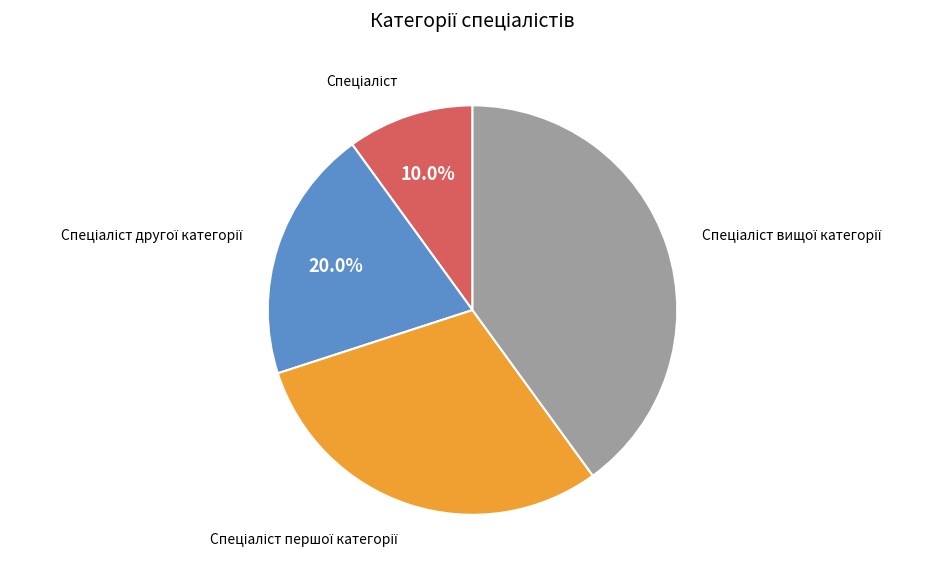

Is there a majority slice in this chart?

No